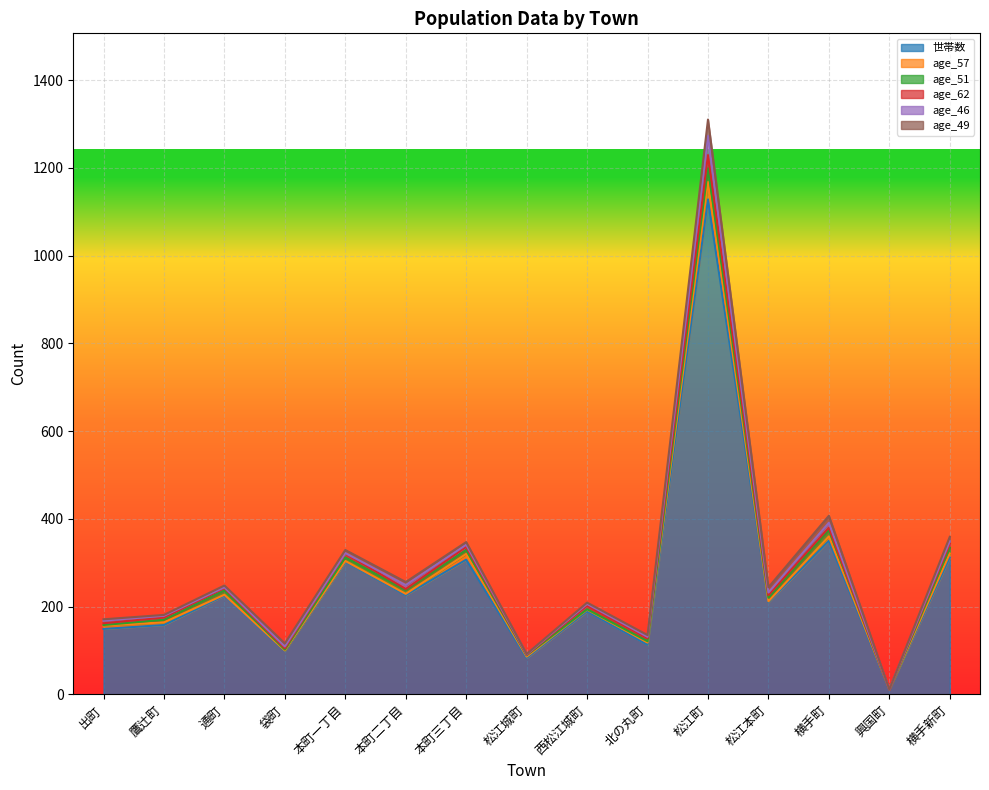

What is the difference between the highest and lowest values at 本町二丁目?

224